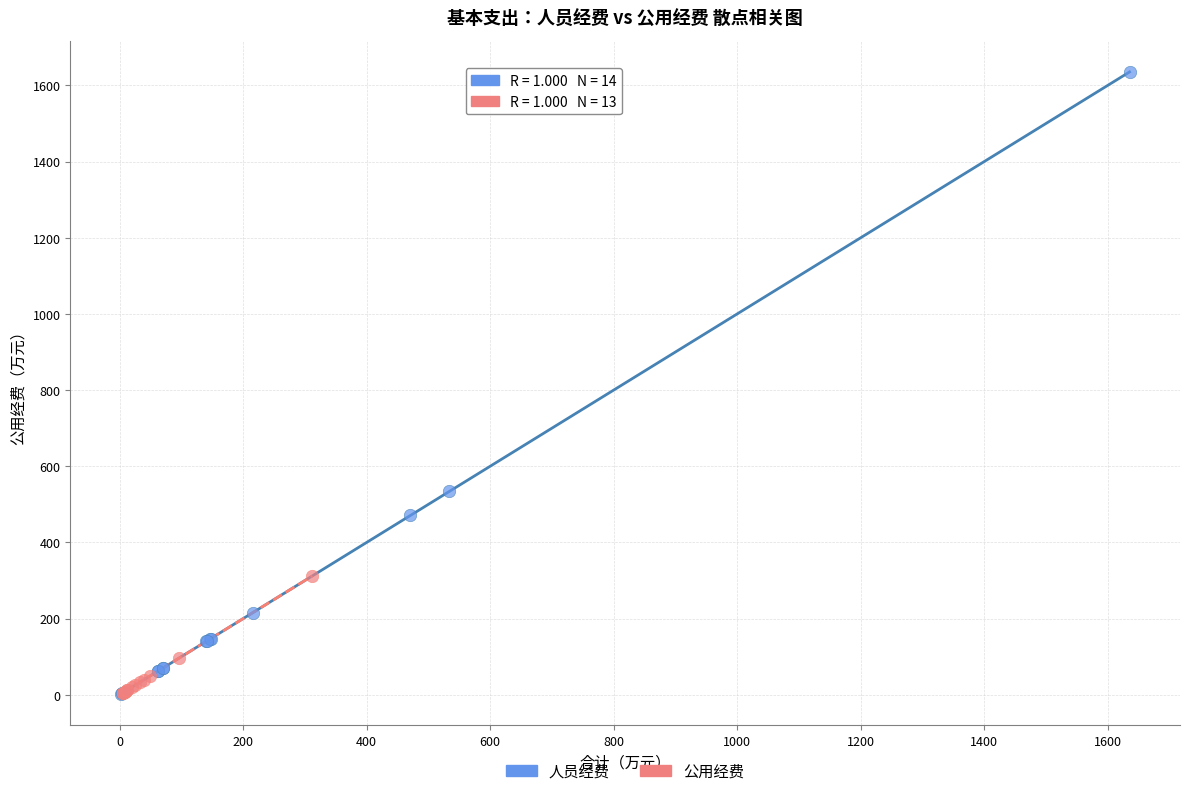

Which series has the largest Y range (max minus min)?

人员经费